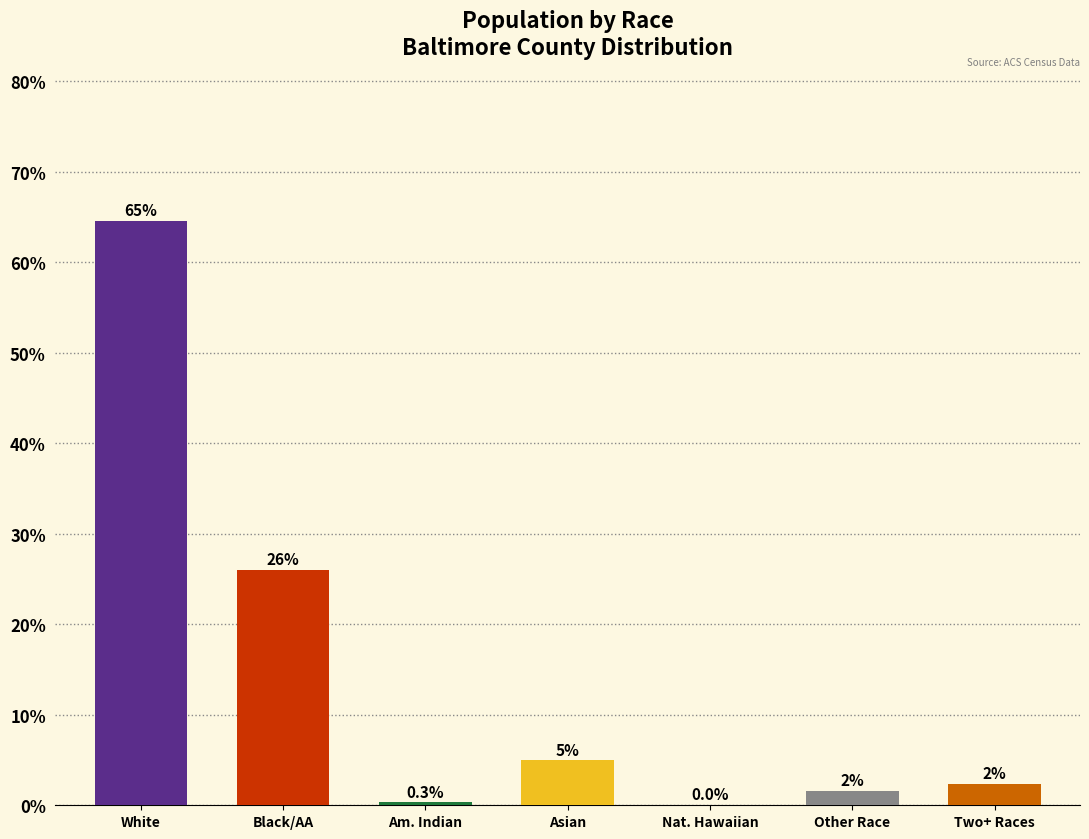

Is it true that the value at Nat. Hawaiian is 0.0?

True